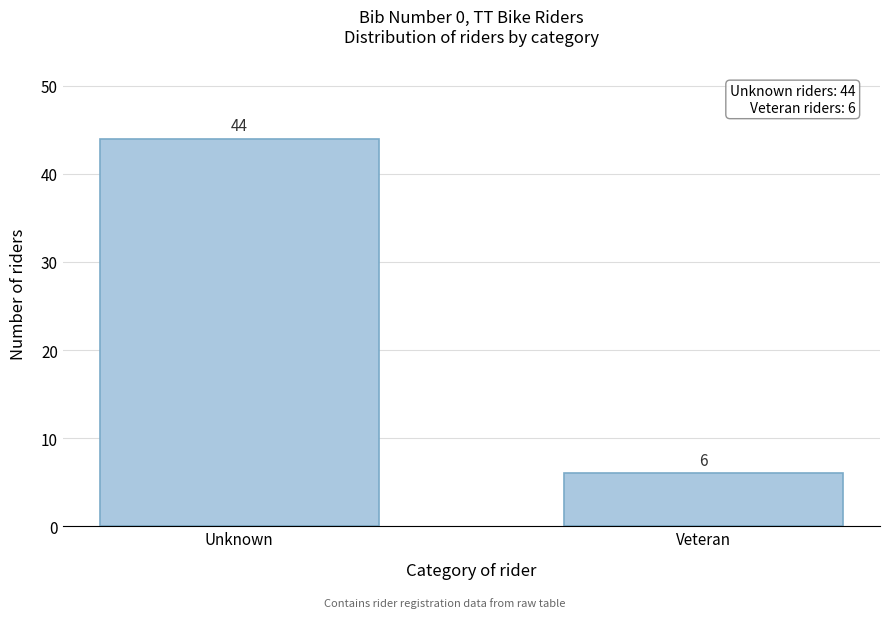

Reading left to right, list all the values displayed in this chart.

Unknown=44	Veteran=6